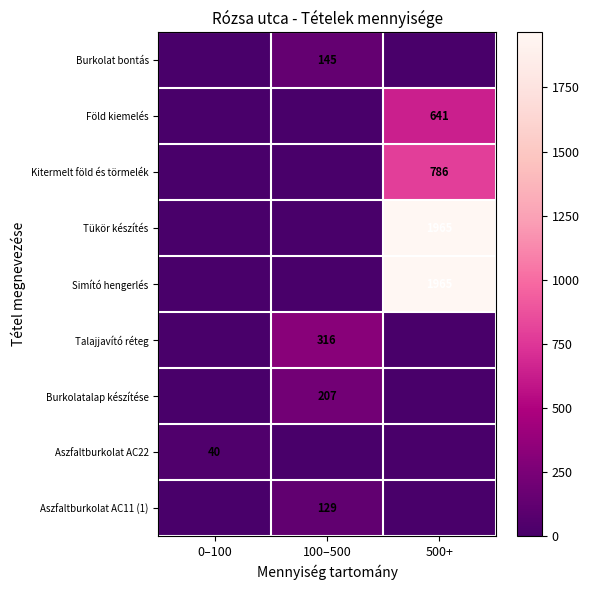

Is it true that Föld kiemelés equals 641 at 500+?

True